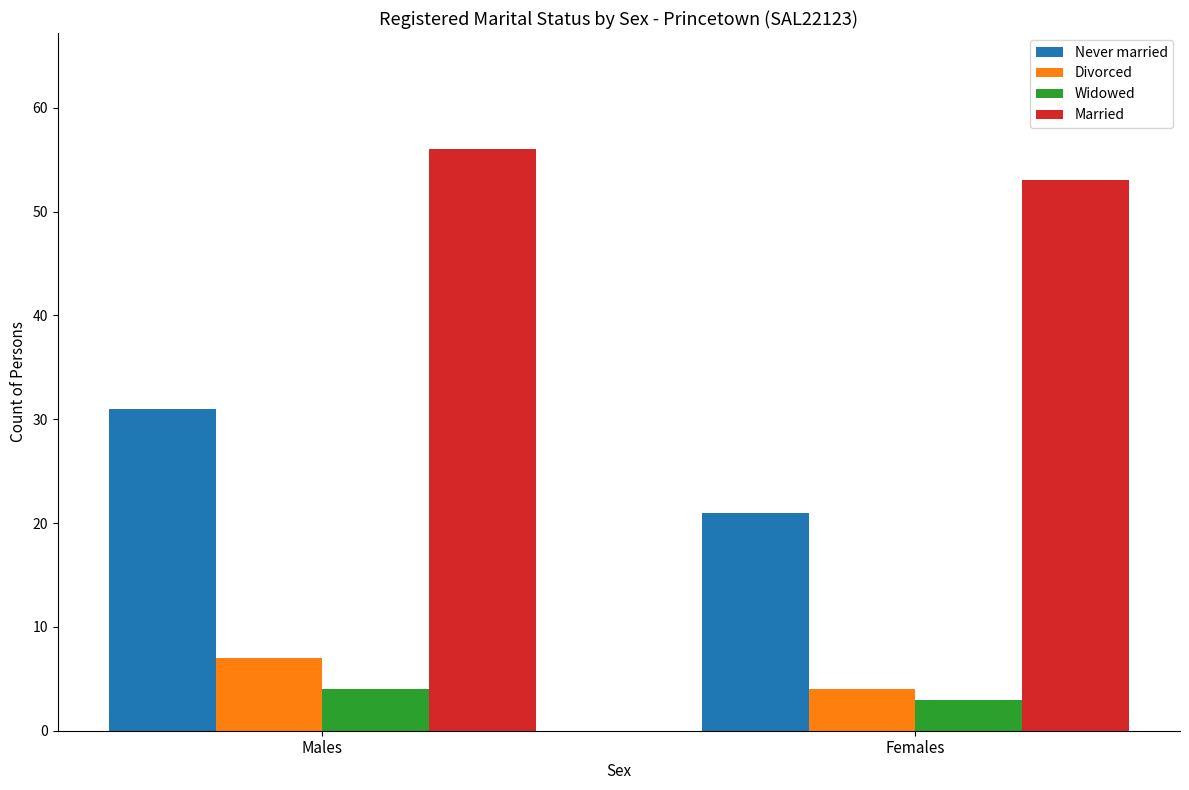

At which label does Married reach its minimum?

Females